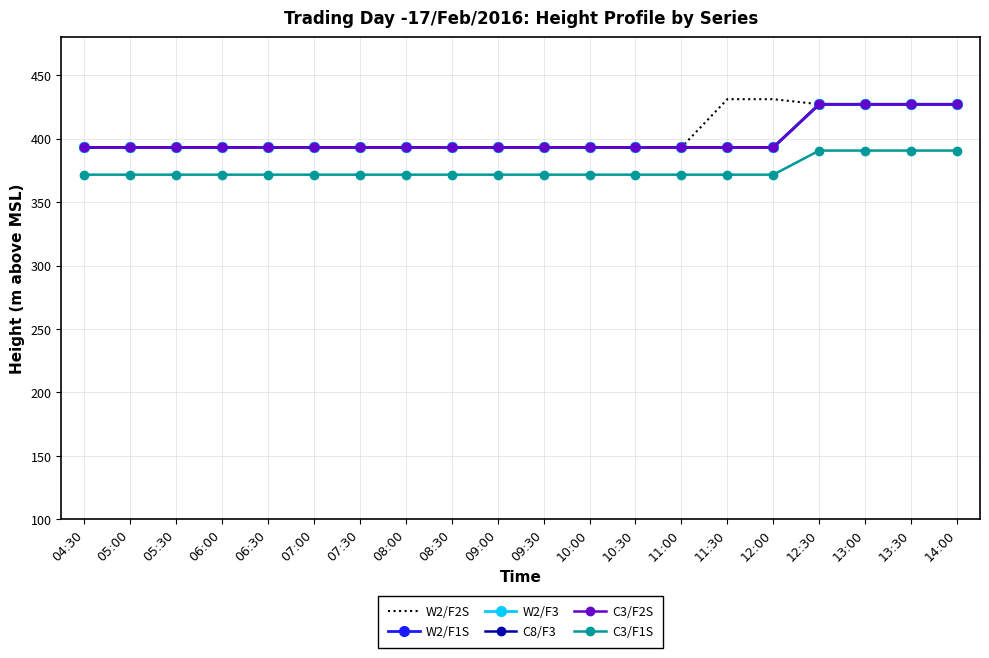

What are all the series names shown in the legend?

W2/F2S, W2/F1S, W2/F3, C8/F3, C3/F2S, C3/F1S